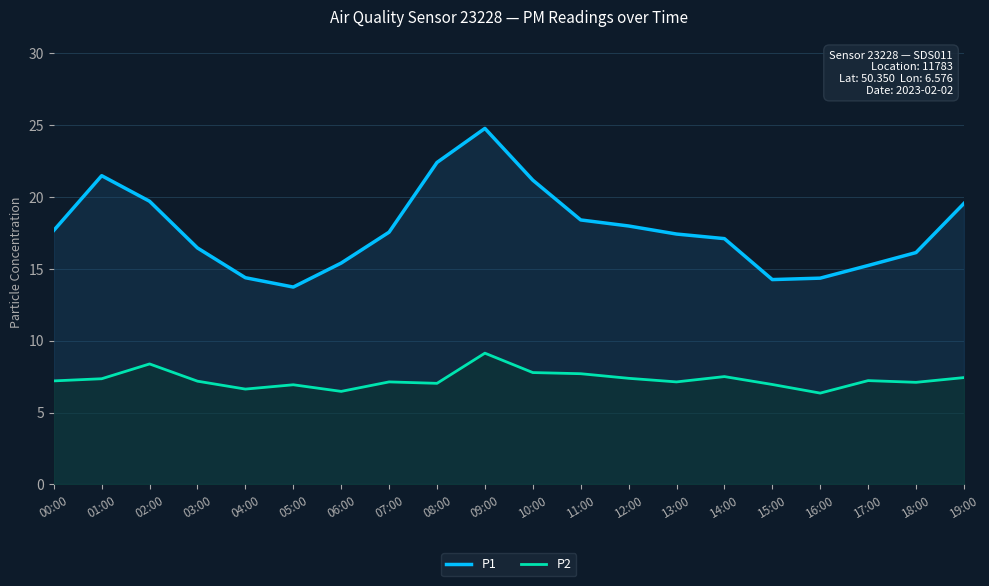

What is the value of the P2 point at the 13th from the left?

7.4